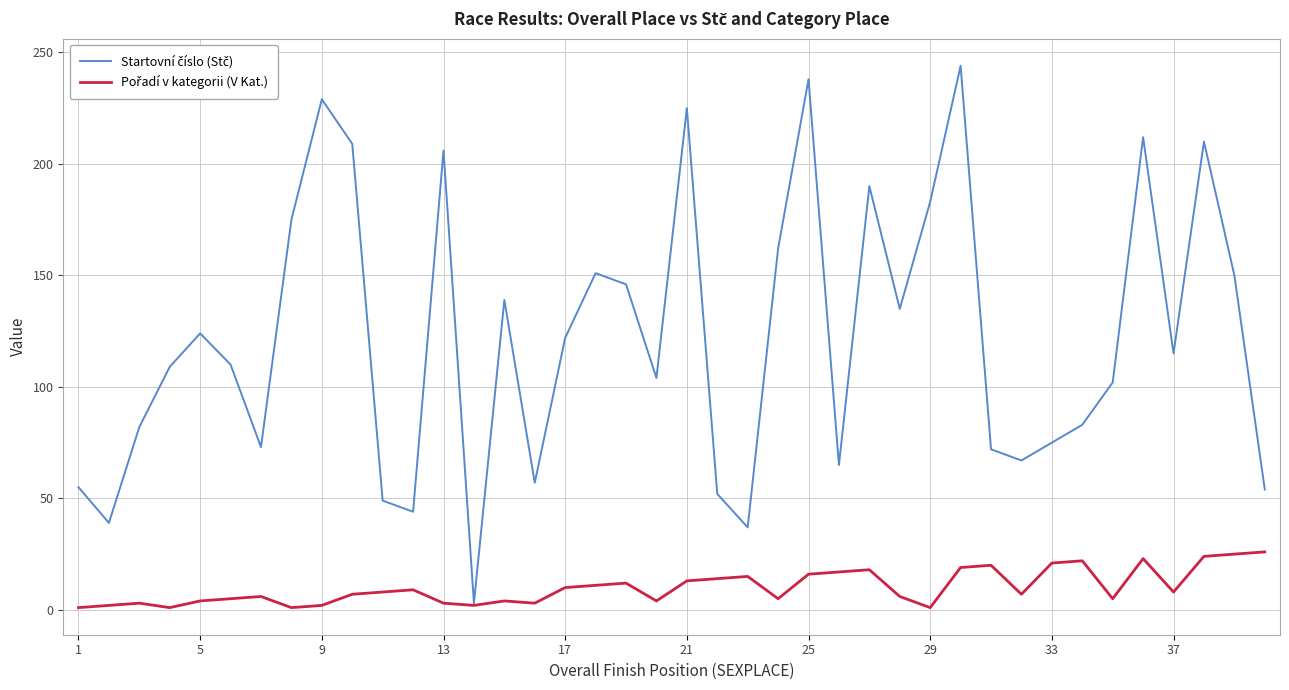

Does the chart display data point markers on the line(s)?

No